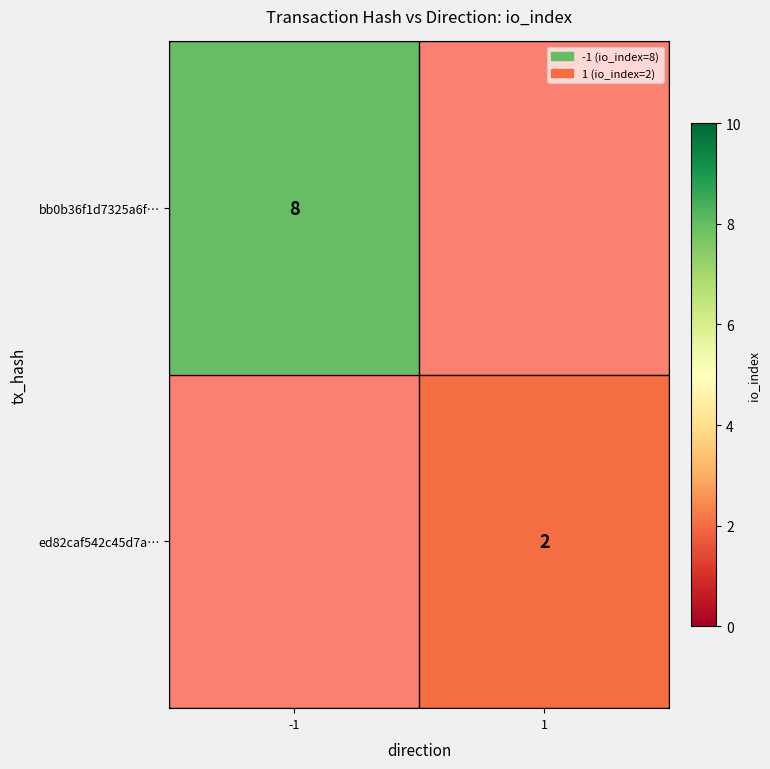

The value of bb0b36f1d7325a6f… at -1 is 14. True or false?

False